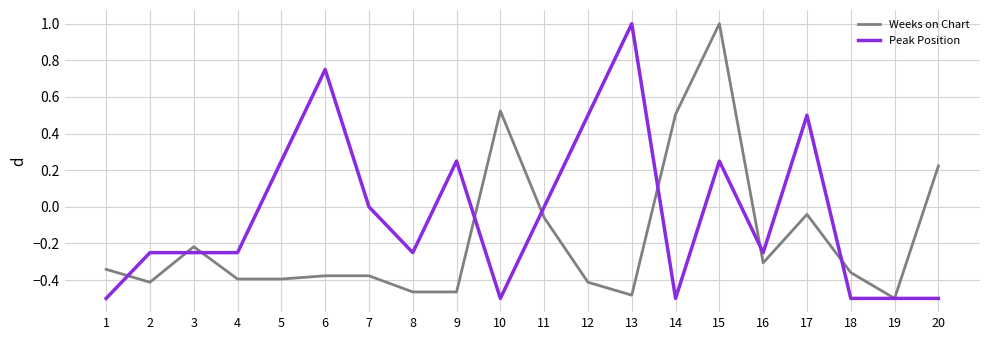

At which label is Weeks on Chart closest to 0?

17